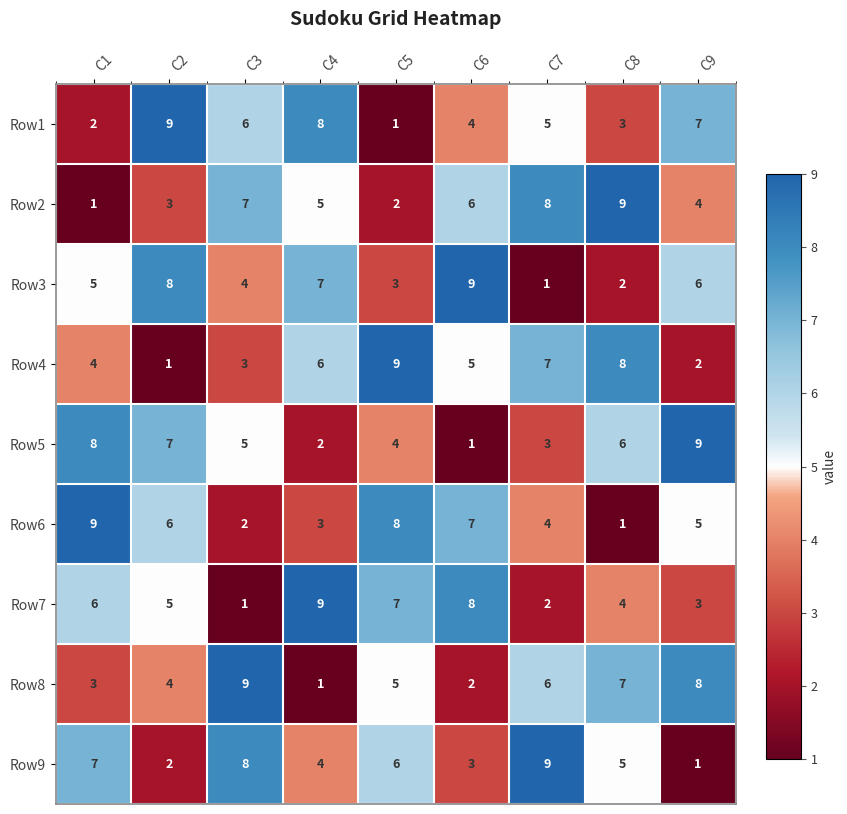

At which label does Row9 first exceed 5?

C1